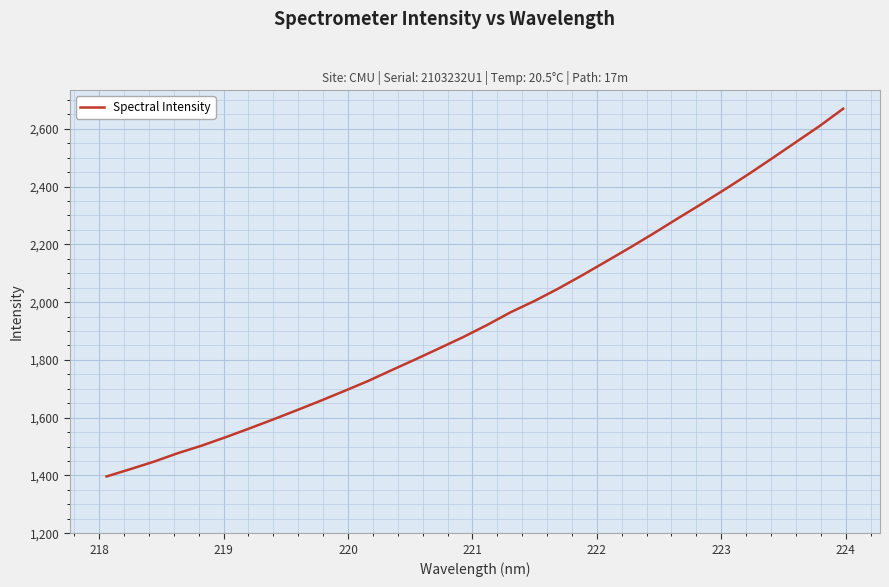

What is the average value?

1947.2